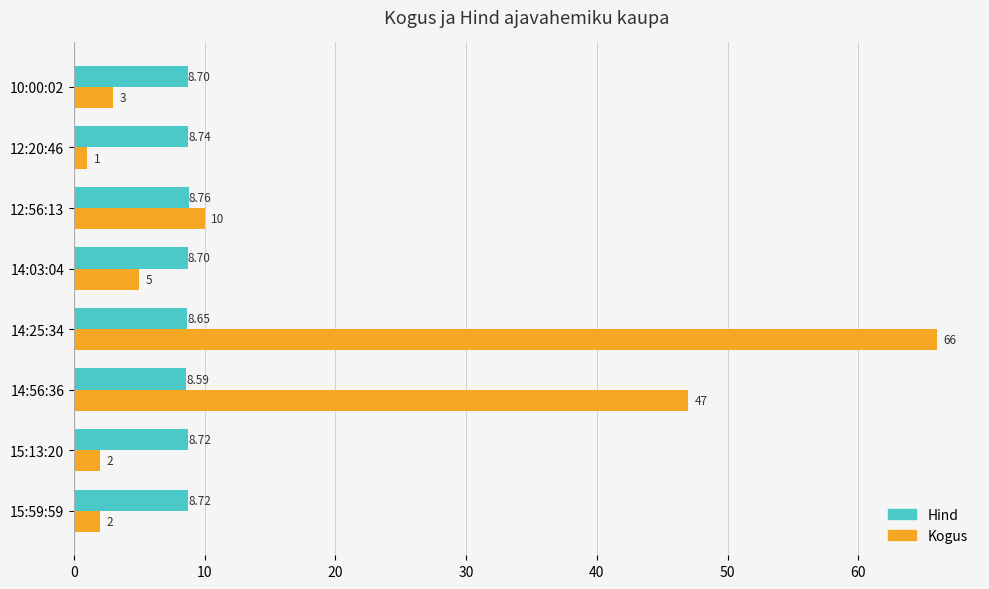

At which label does Kogus reach its minimum?

12:20:46